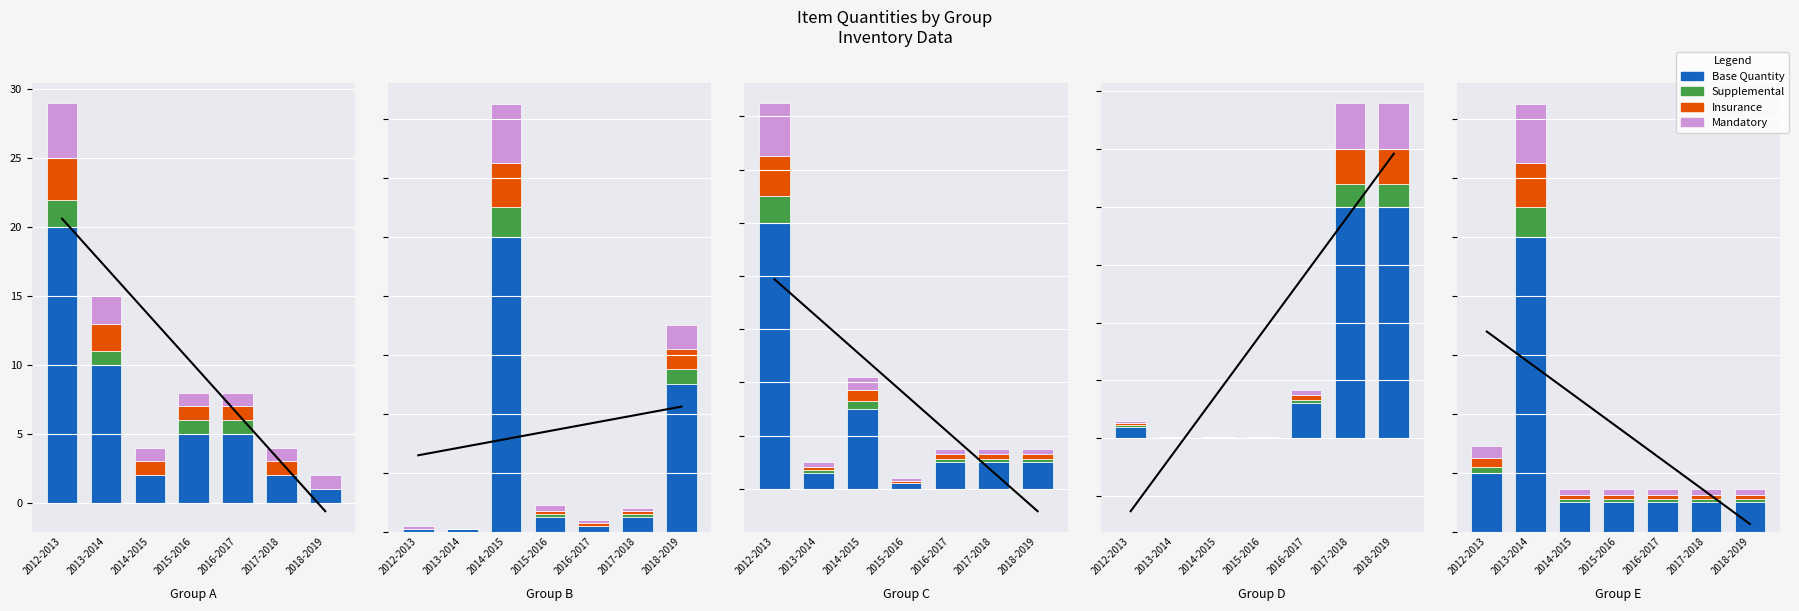

The value of Insurance at 2015-2016 is 26. True or false?

False